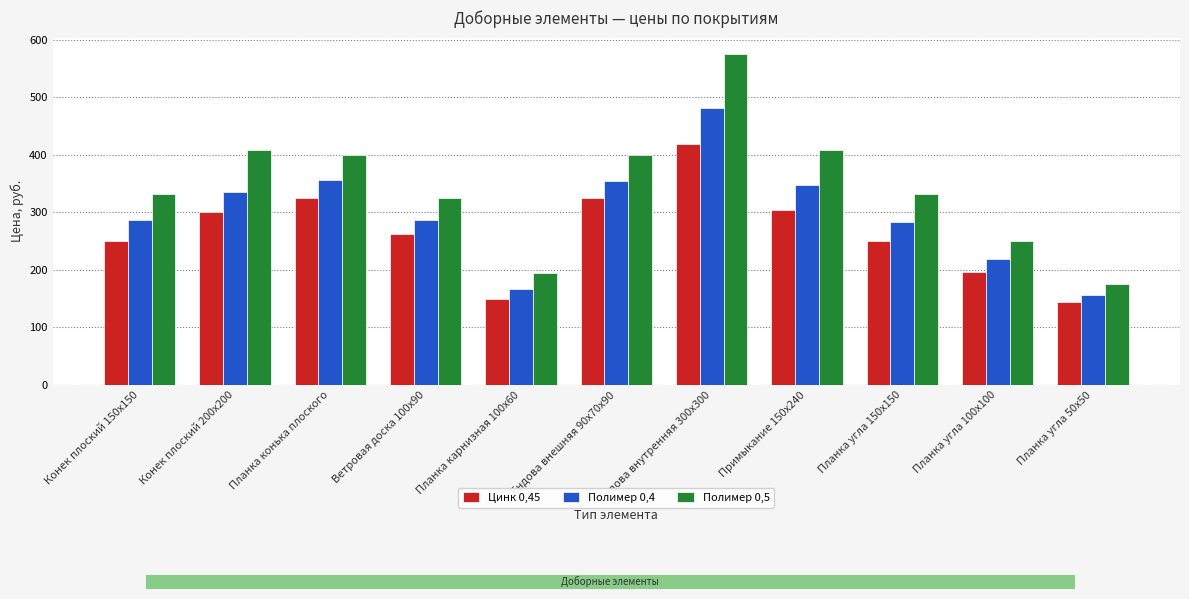

Count the number of categories in the chart.

11